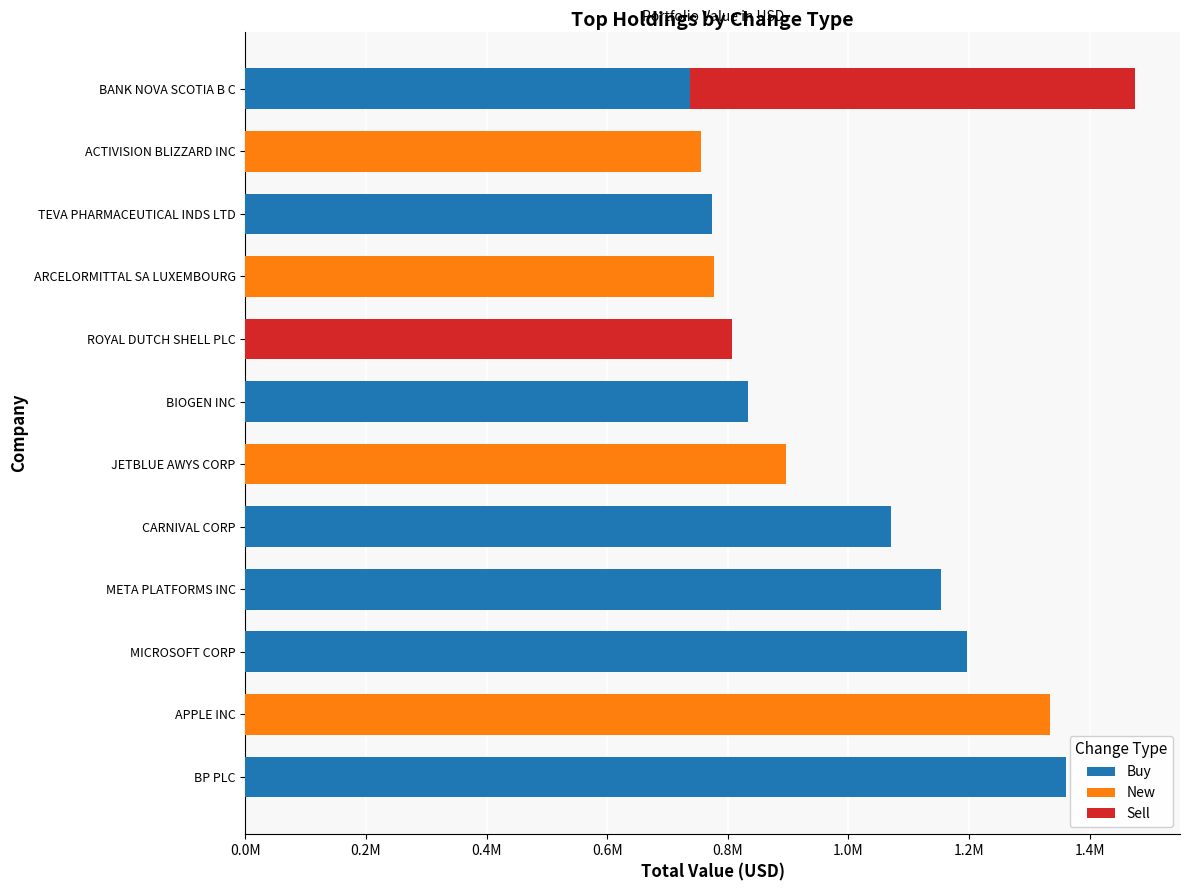

What are all the series names shown in the legend?

Buy, New, Sell